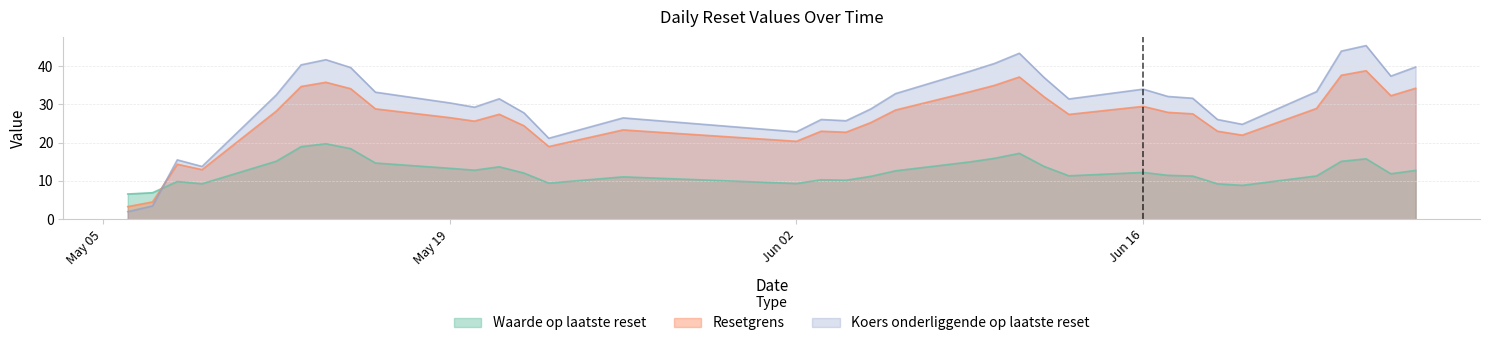

Rank the series by their maximum value, from lowest to highest.

Waarde op laatste reset, Resetgrens, Koers onderliggende op laatste reset